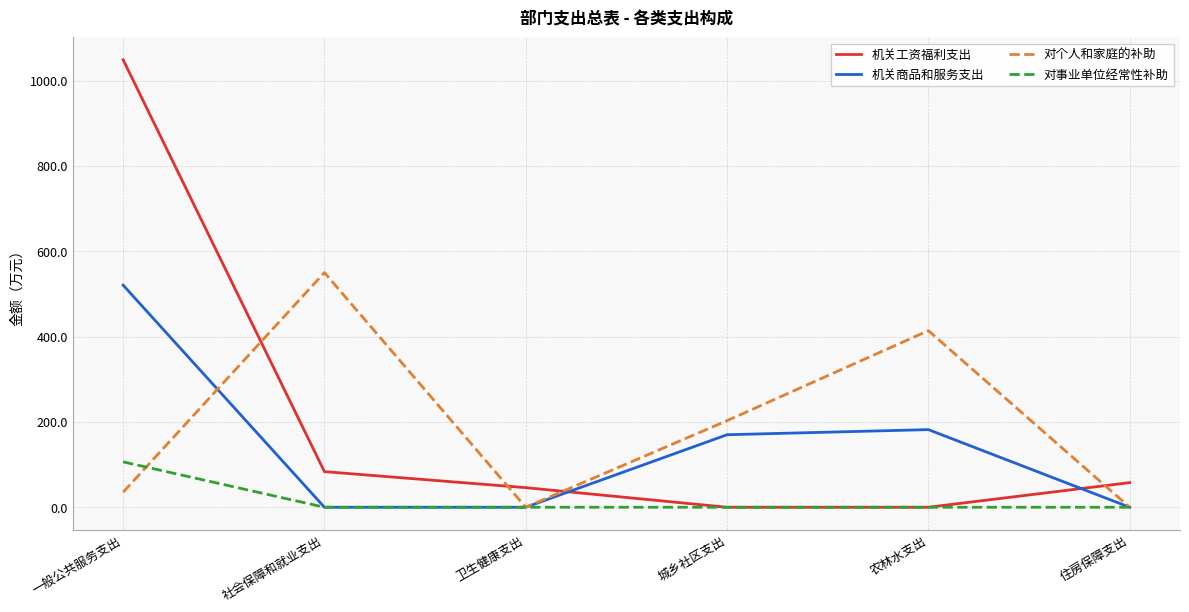

Between 城乡社区支出 and 住房保障支出, which series saw the biggest shift?

对个人和家庭的补助